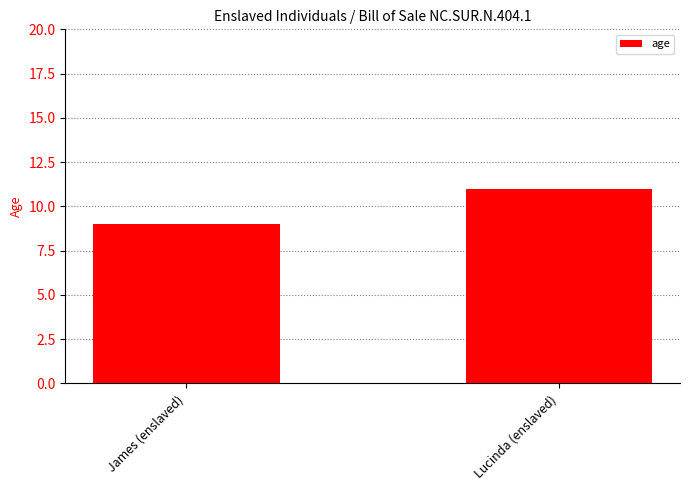

How many values are below 11?

1